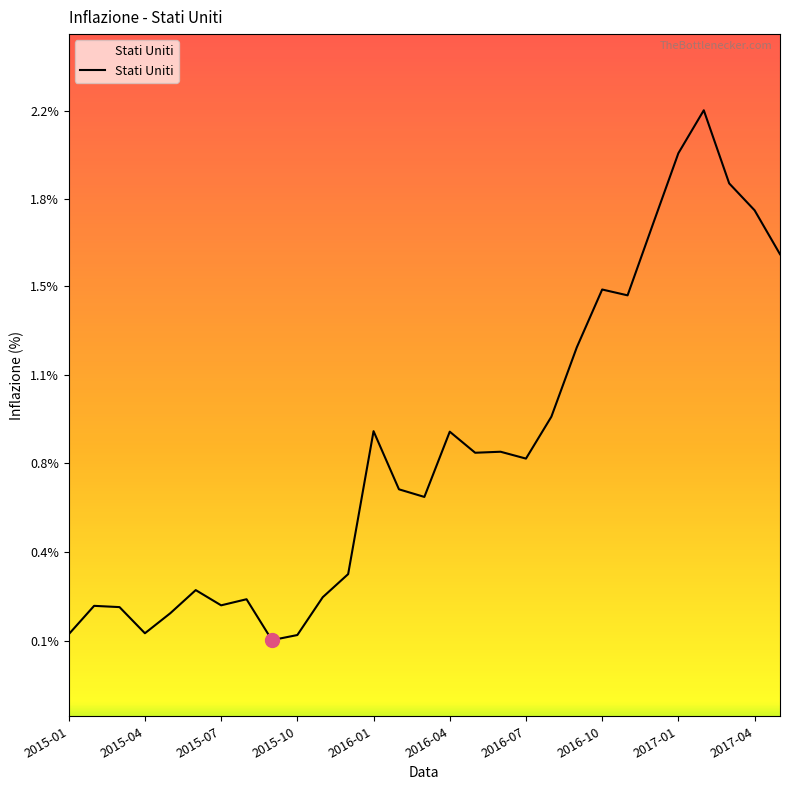

List the labels in order of value, smallest first.

2015-09, 2015-10, 2015-01, 2015-04, 2015-05, 2015-03, 2015-02, 2015-07, 2015-08, 2015-11, 2015-06, 2015-12, 2016-03, 2016-02, 2016-07, 2016-05, 2016-06, 2016-04, 2016-01, 2016-08, 2016-09, 2016-11, 2016-10, 2017-05, 2016-12, 2017-04, 2017-03, 2017-01, 2017-02